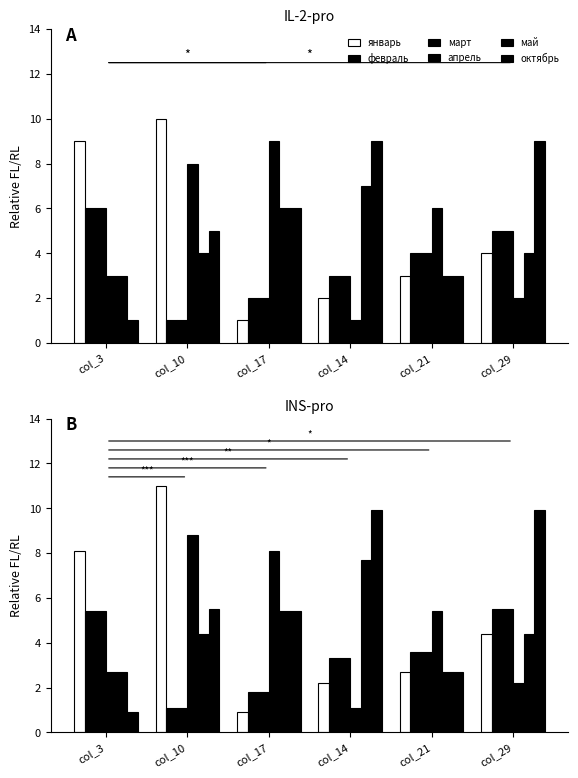

Reading right to left, list all the values displayed in this chart.

январь: 4.4	2.7	2.2	0.9	11.0	8.1
февраль: 5.5	3.6	3.3	1.8	1.1	5.4
март: 5.5	3.6	3.3	1.8	1.1	5.4
апрель: 2.2	5.4	1.1	8.1	8.8	2.7
май: 4.4	2.7	7.7	5.4	4.4	2.7
октябрь: 9.9	2.7	9.9	5.4	5.5	0.9